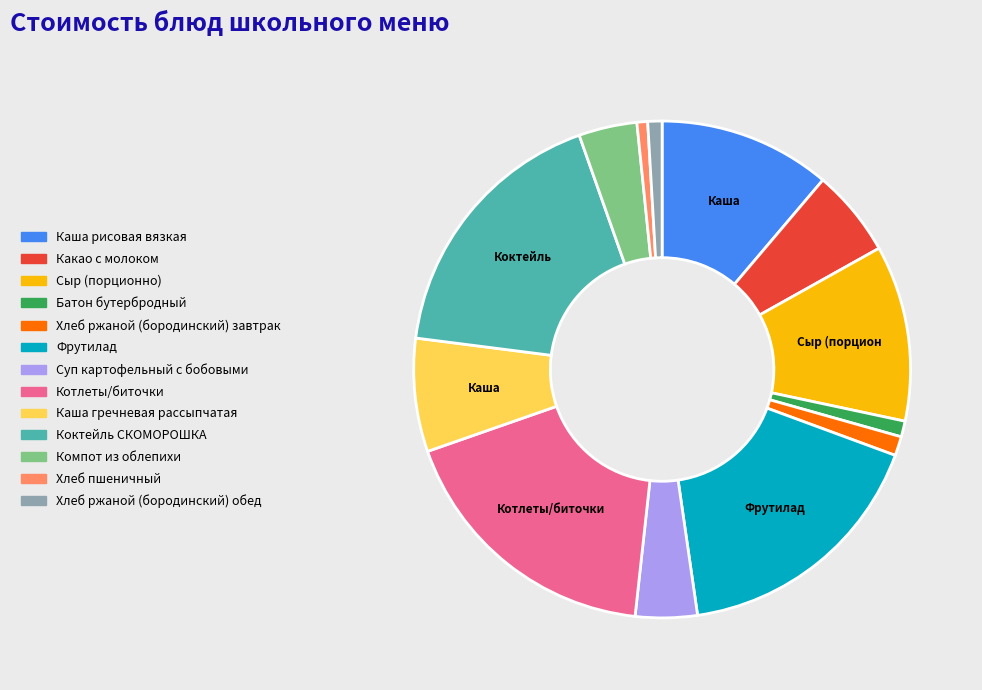

Is it true that Хлеб пшеничный is 1% of the pie?

True